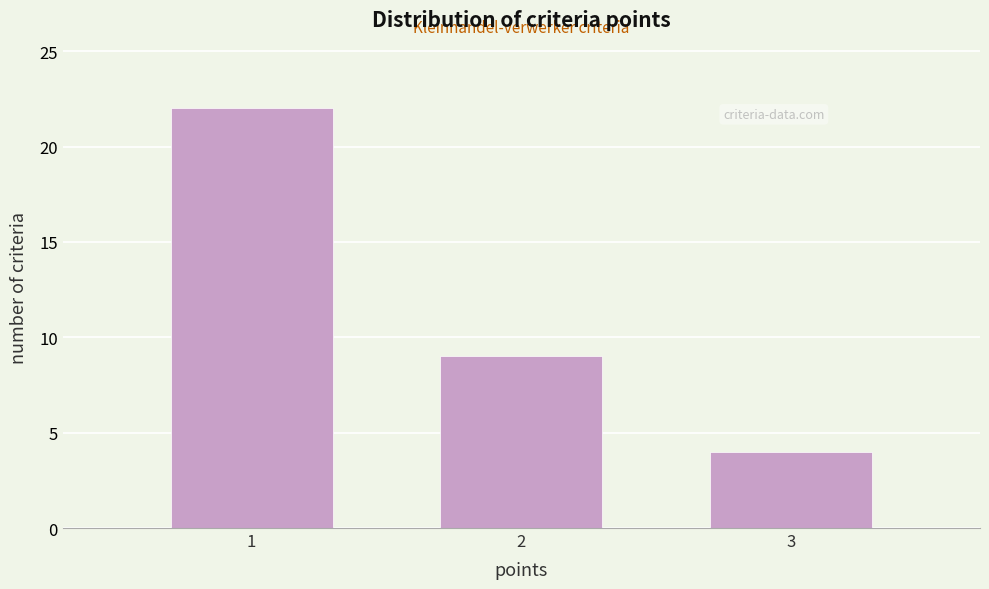

Reading left to right, transcribe all the data shown in this chart.

1=22	2=9	3=4